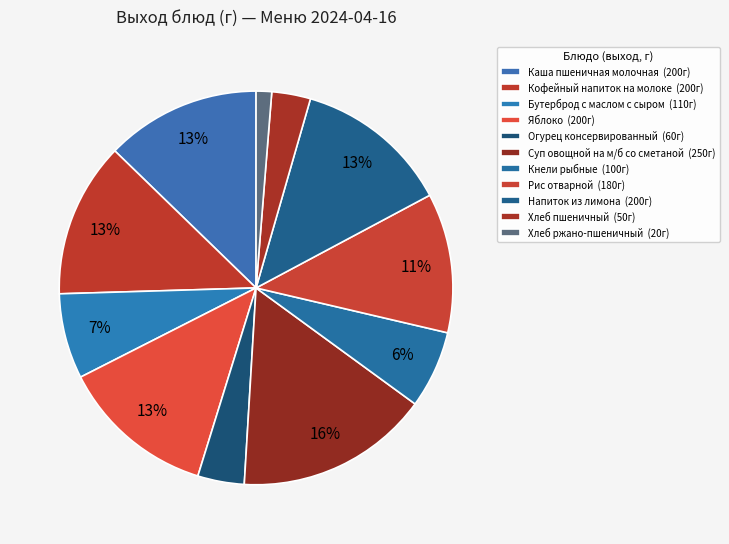

What is the change in value from Бутерброд с маслом с сыром to Рис отварной?

+70